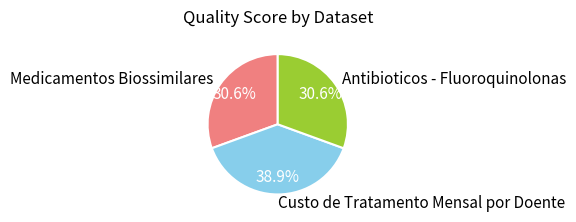

Is it true that Antibioticos - Fluoroquinolonas is 37% of the pie?

False